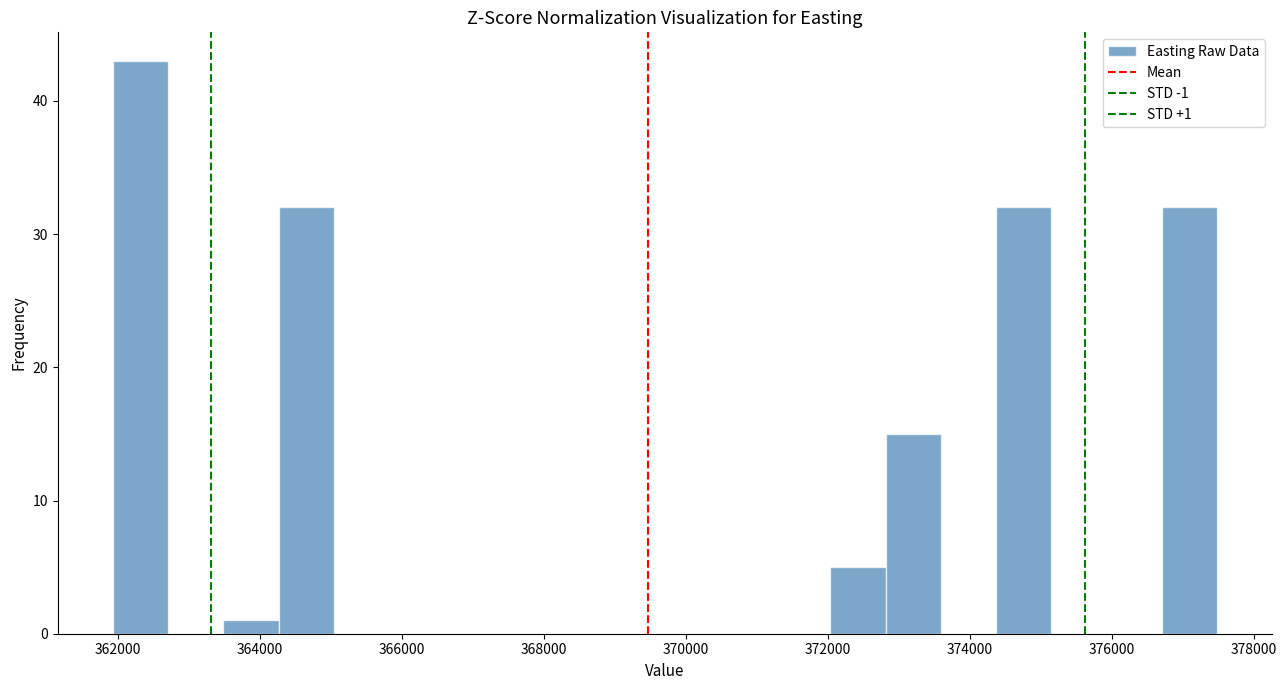

Around what value on the x-axis is the tallest bar? Give the approximate position of its centre, as read against the axis.

362400